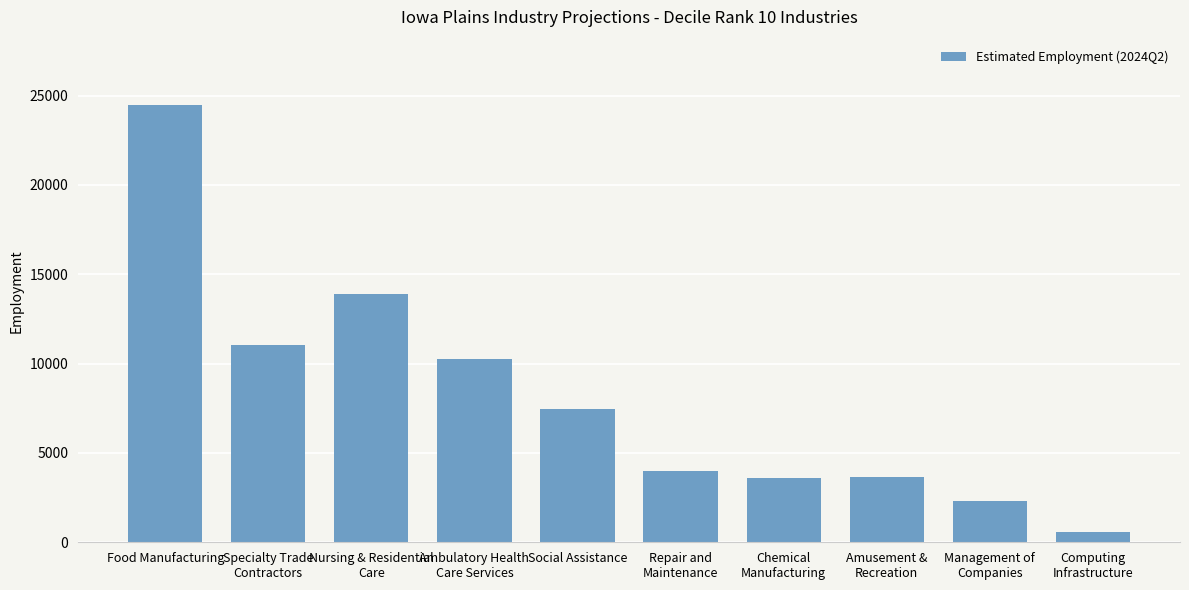

What is the label of the 5th bar from the left?

Social Assistance